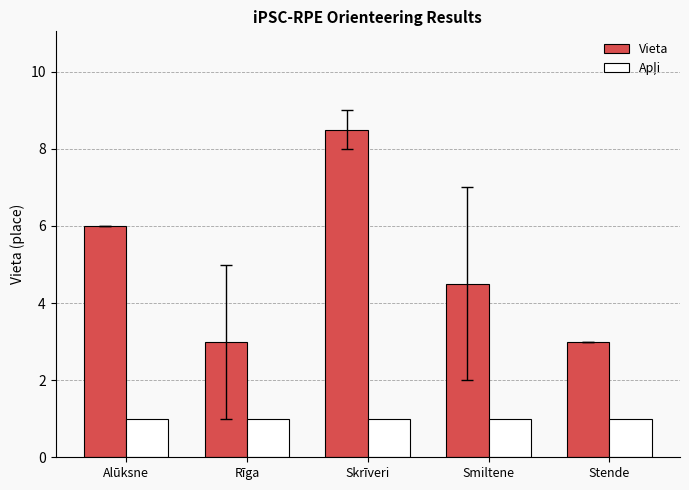

What is the difference between the Vieta values at Smiltene and Skrīveri?

4.0